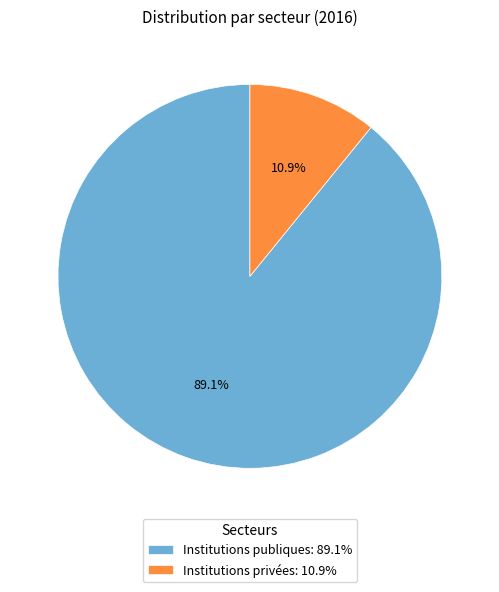

To the nearest percent, what portion does Institutions privées represent?

11%